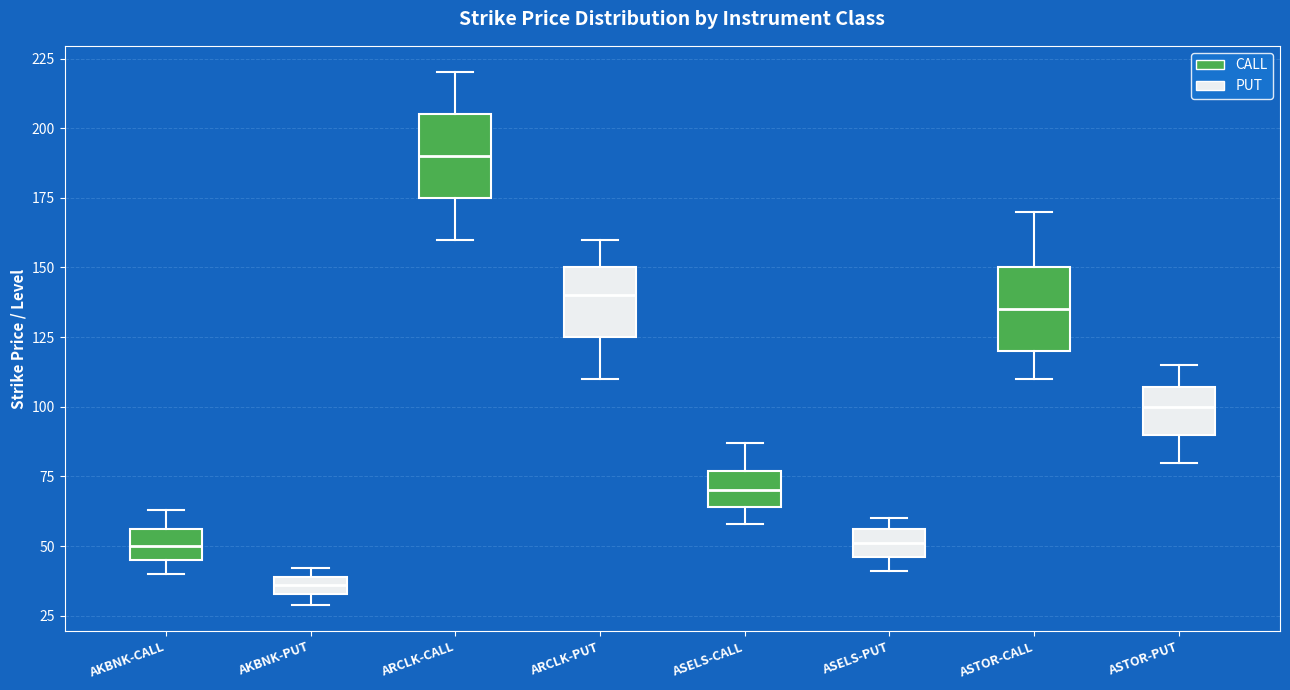

Which box's median line is the highest?

ARCLK-CALL